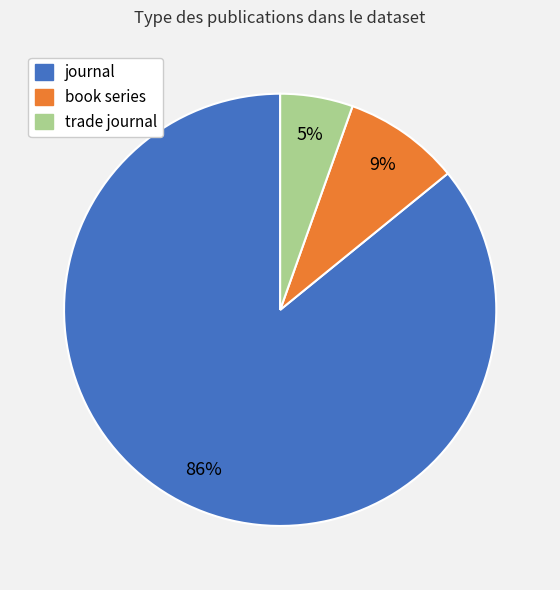

Is it true that journal is 86% of the pie?

True